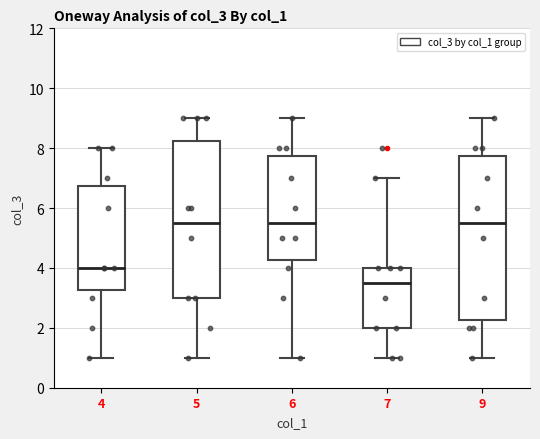

Where does the upper whisker of the box at x = 9 end on the y-axis? The values are not printed on the chart, so give them approximately, as read against the axis.

9.0